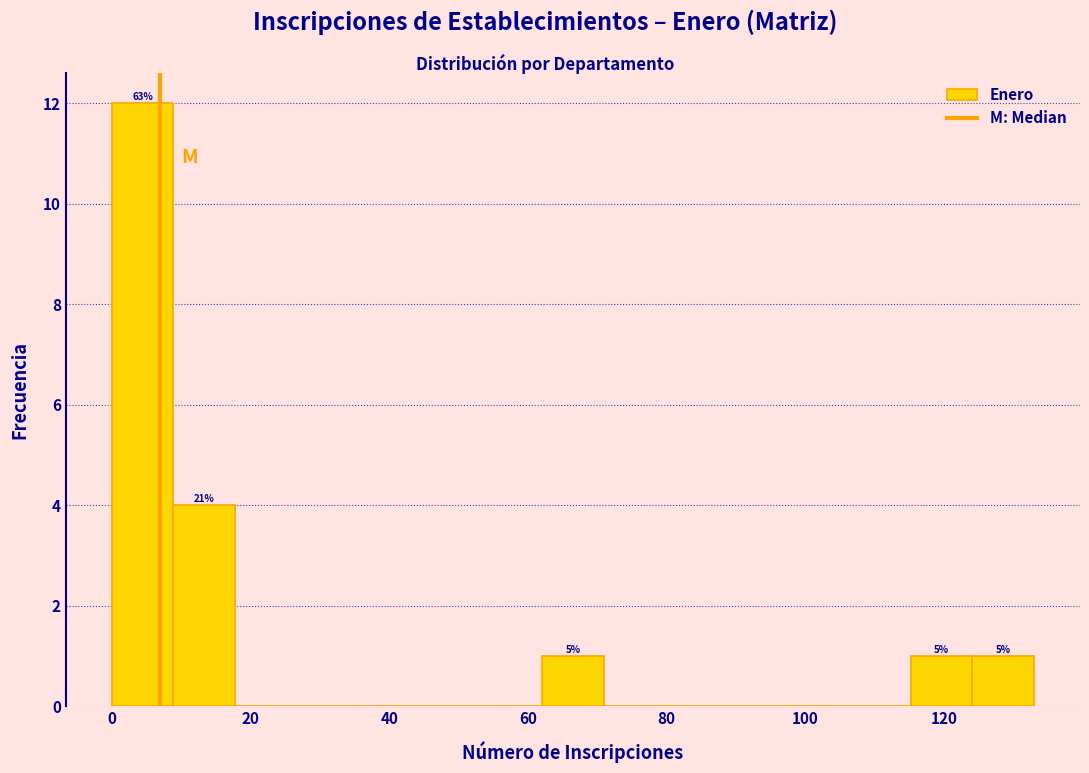

Which range on the x-axis has the tallest bar?

0 to 8